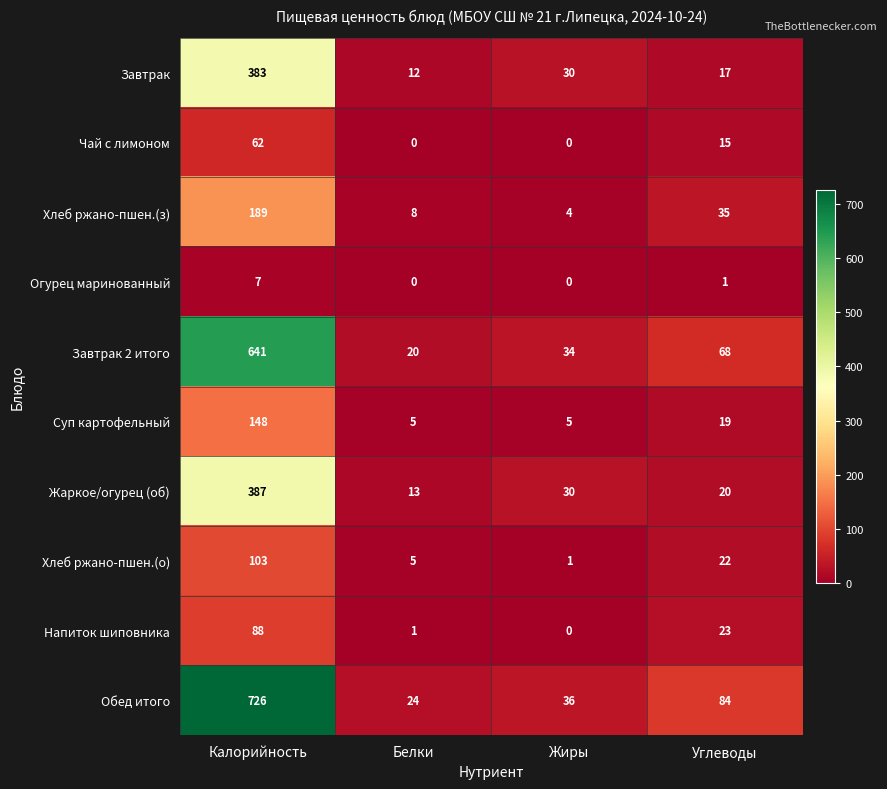

Between Калорийность and Белки, which series saw the biggest shift?

Обед итого